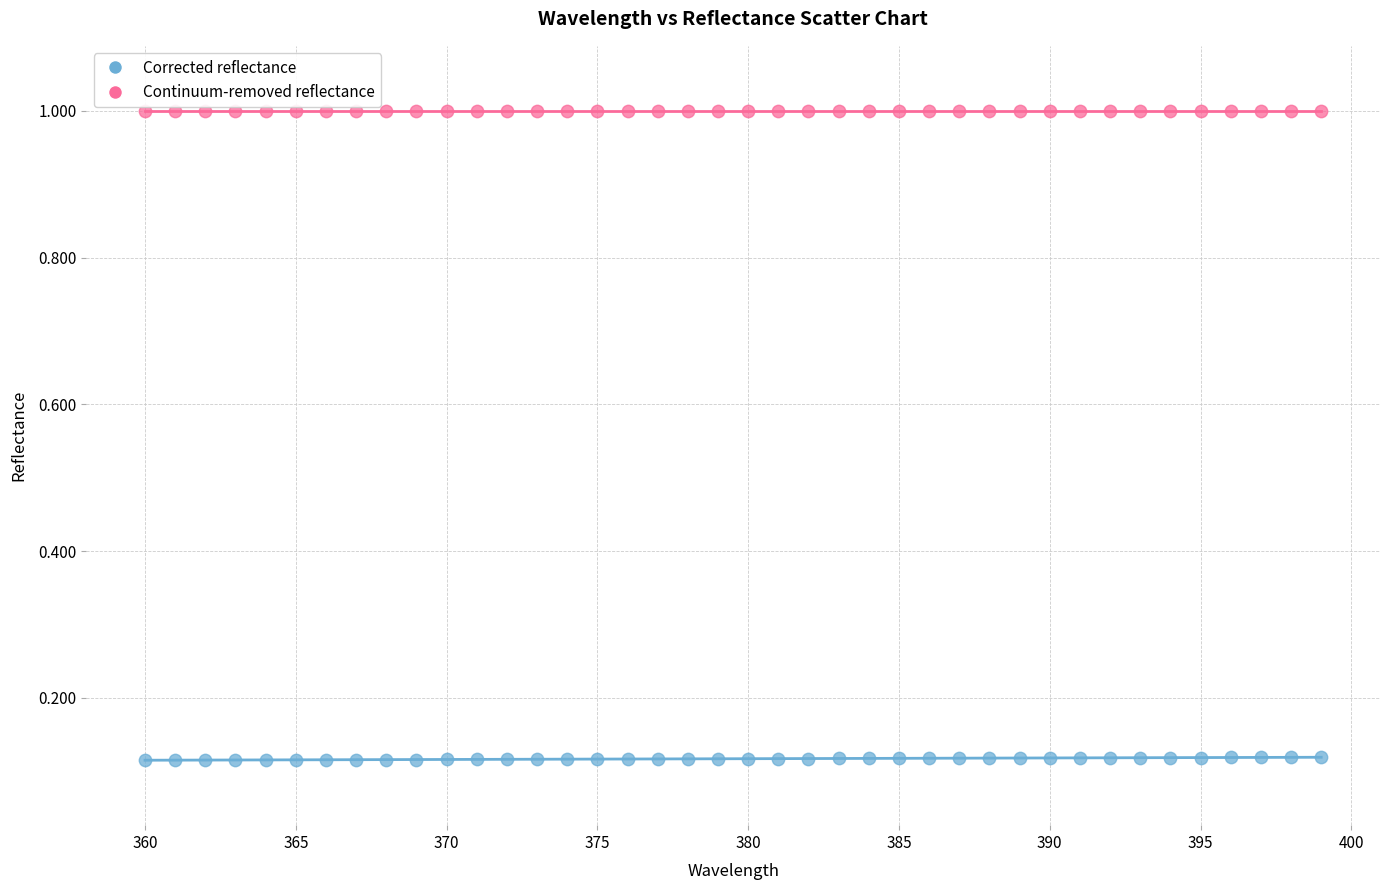

Which series reaches the maximum Y coordinate?

Continuum-removed reflectance